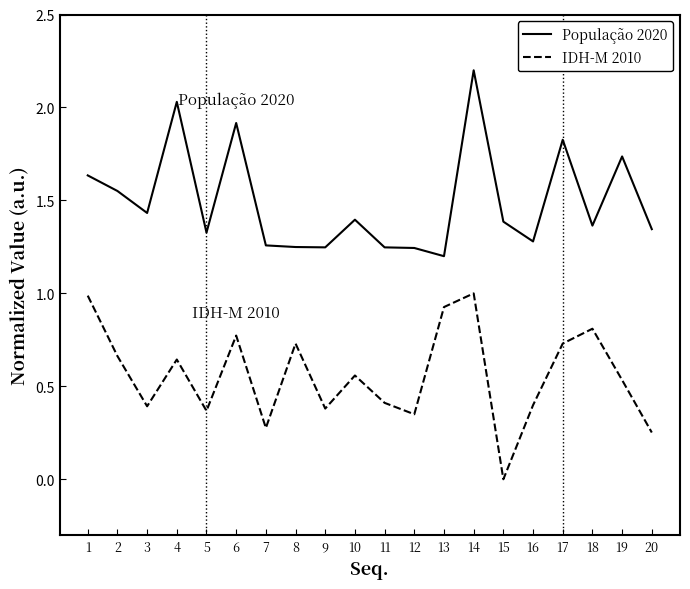

At which category does População 2020 reach its first local peak?

4